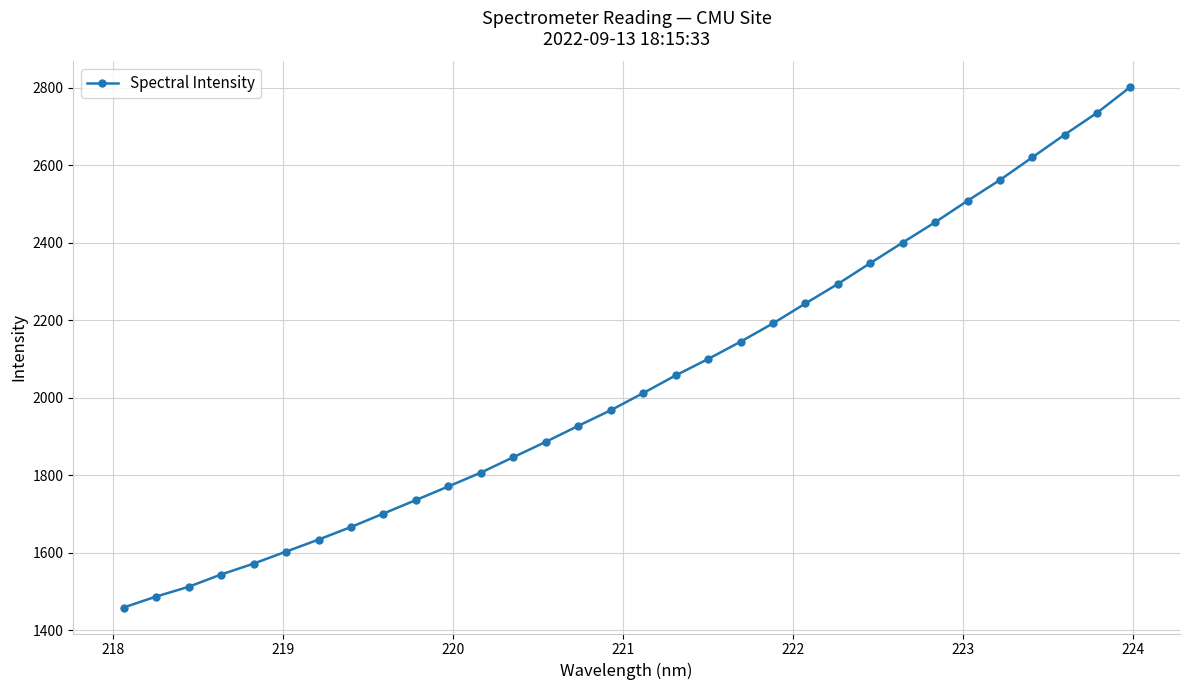

Does the chart have visible grid lines?

Yes